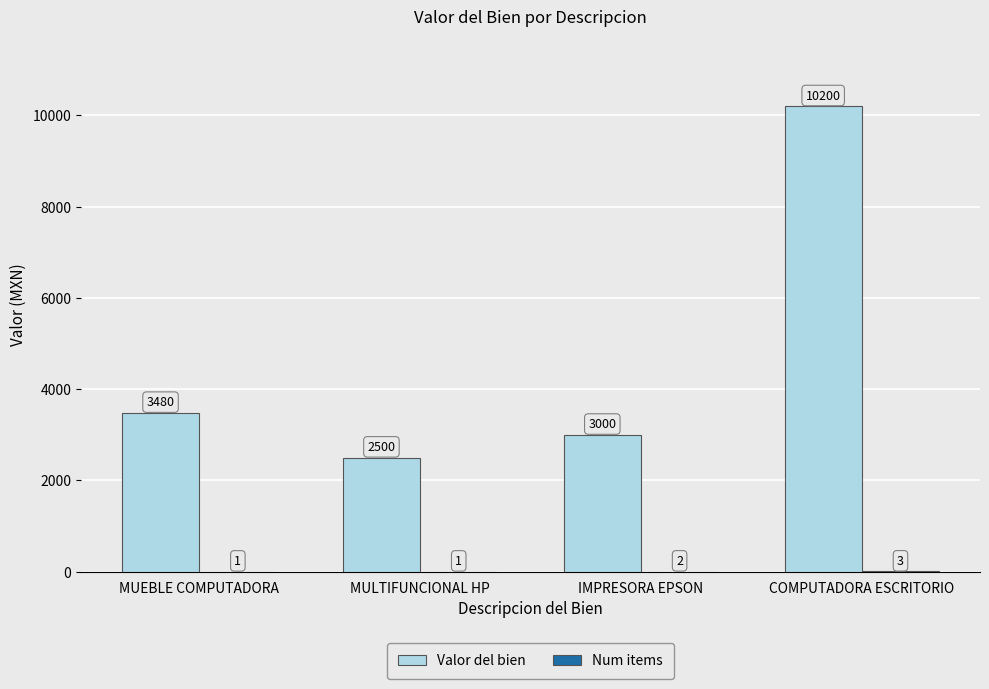

True or false: Valor del bien has a value of 3960 at MULTIFUNCIONAL HP.

False